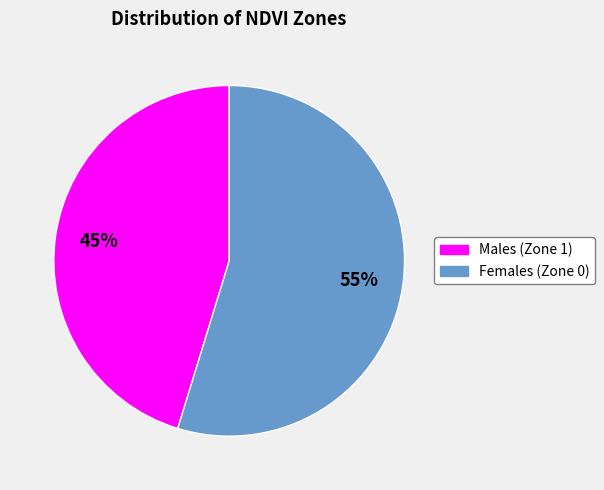

To the nearest percent, what is the average slice percentage?

50%